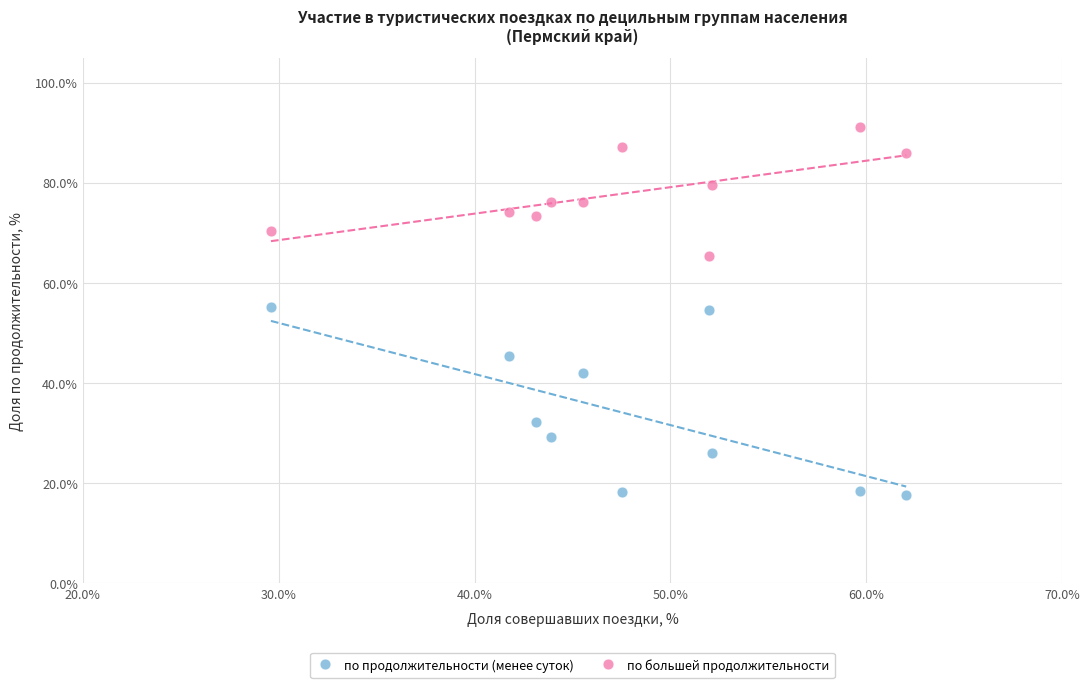

In the по продолжительности (менее суток) series, what Y value is closest to 36?

32.3